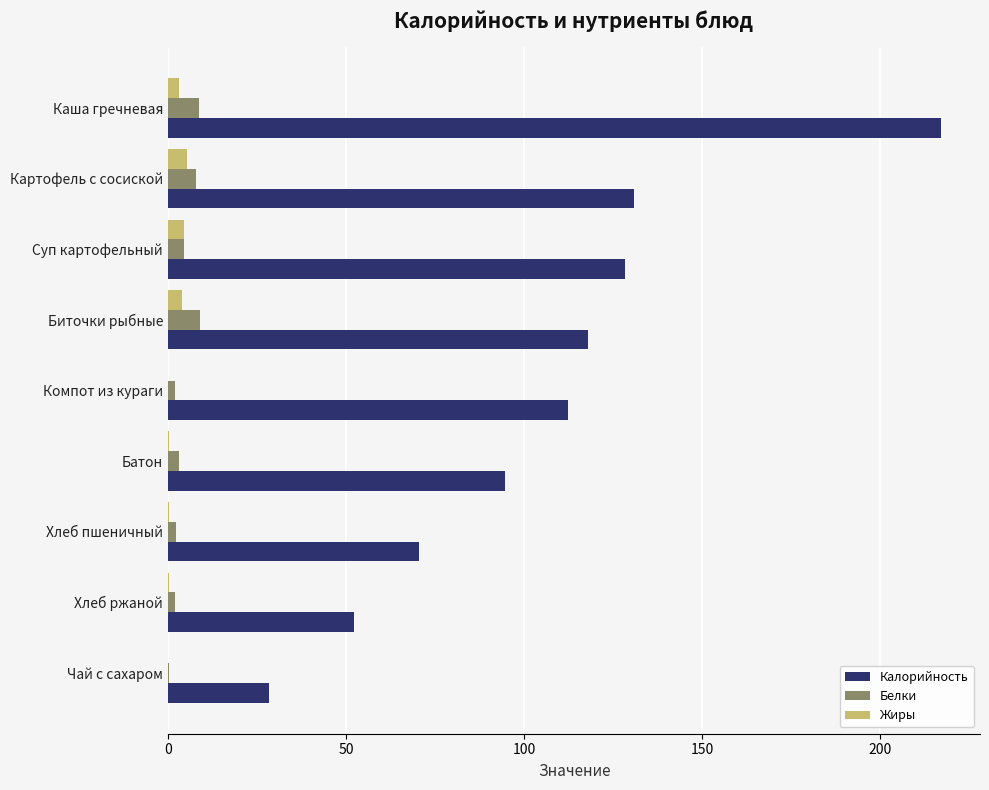

Which category has the highest value across all series?

Каша гречневая